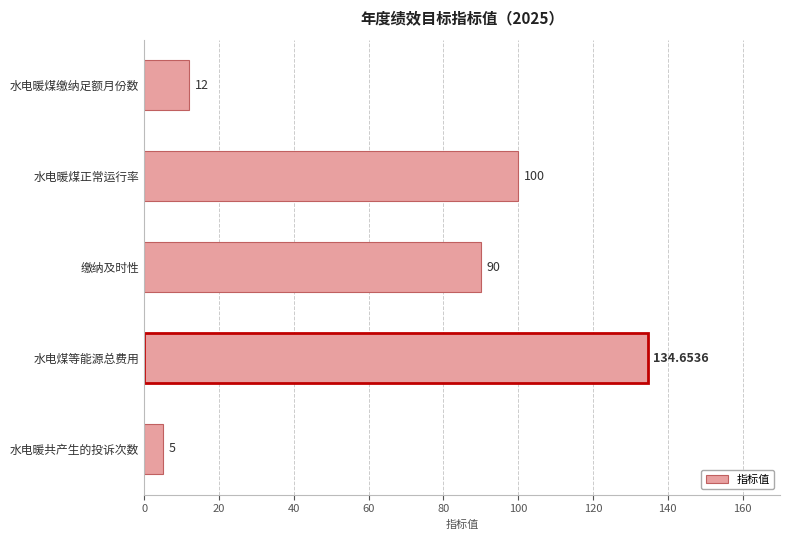

Which label corresponds to the smallest value in the chart?

水电暖共产生的投诉次数